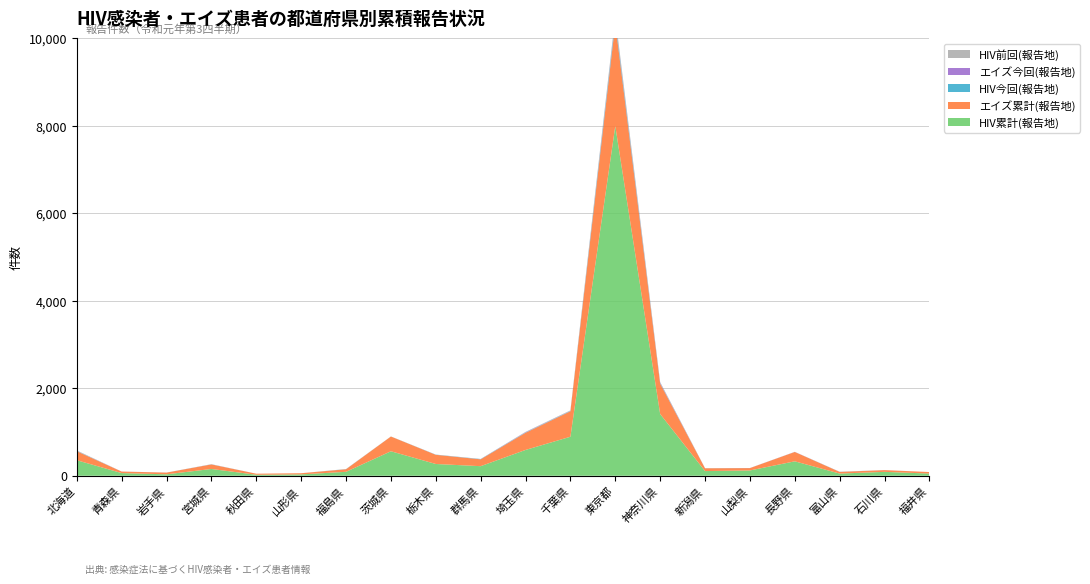

Reading right to left, list all the values displayed in this chart.

HIV累計(報告地): 50	89	50	330	121	107	1411	7995	892	590	219	269	560	90	31	23	155	33	61	355
エイズ累計(報告地): 35	40	38	214	54	64	695	2347	582	392	157	210	337	59	27	24	104	39	35	206
HIV今回(報告地): 0	1	2	1	1	1	11	77	7	6	6	4	1	3	0	0	2	1	0	6
エイズ今回(報告地): 0	0	1	2	1	0	12	23	3	7	1	1	0	0	0	0	1	0	1	2
HIV前回(報告地): 0	0	1	0	0	2	13	68	11	8	1	0	1	2	0	0	3	0	0	10